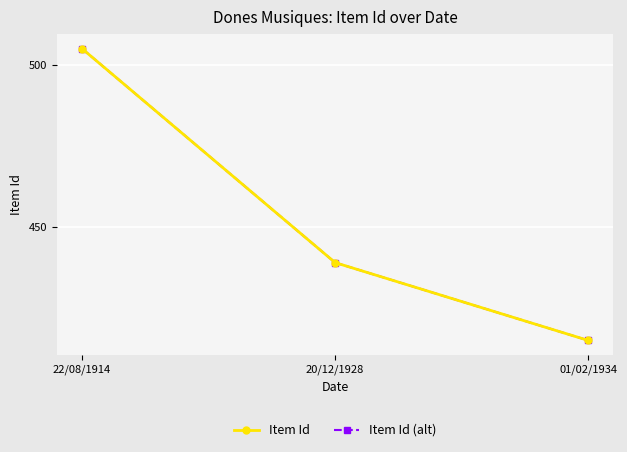

What is the difference between the maximum and minimum values in the Item Id (alt) series?

90